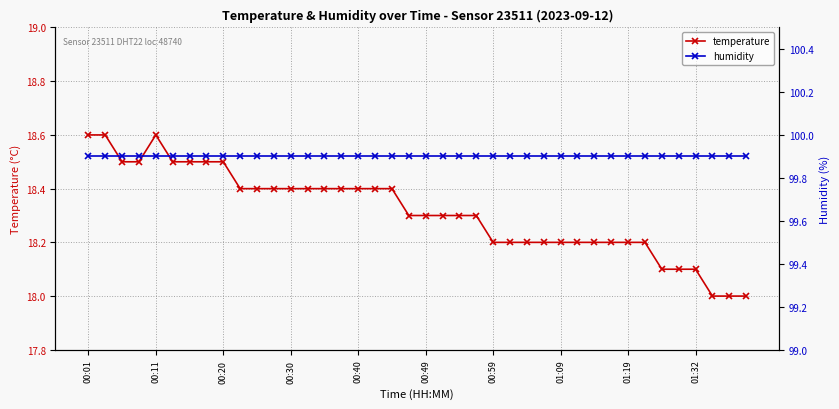

How many interior local peaks does the temperature series have?

1